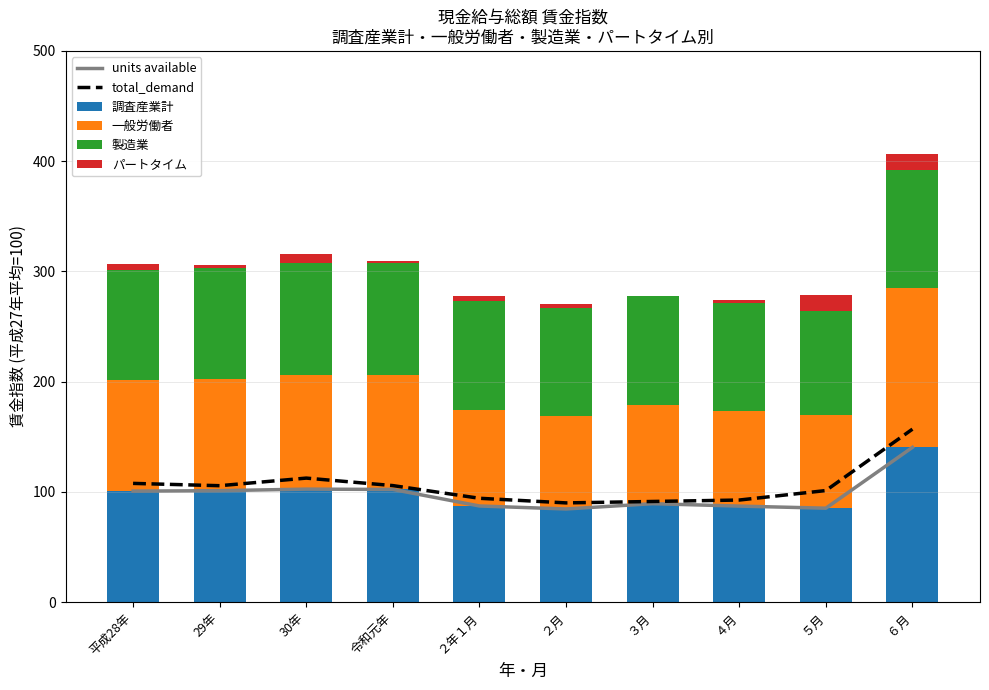

Is the value of total_demand at ５月 greater than the value of 一般労働者 at ２月?

Yes